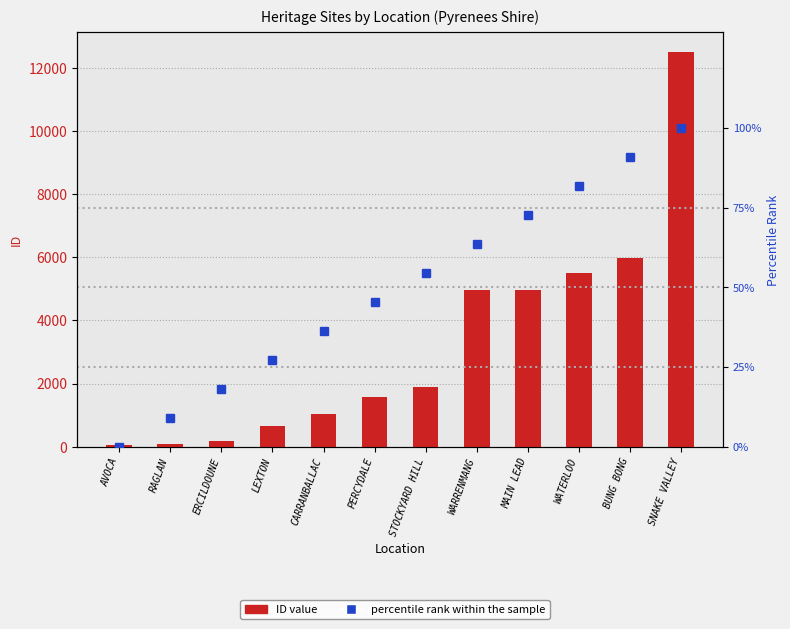

How many data points in percentile rank within the sample are above 54?

6